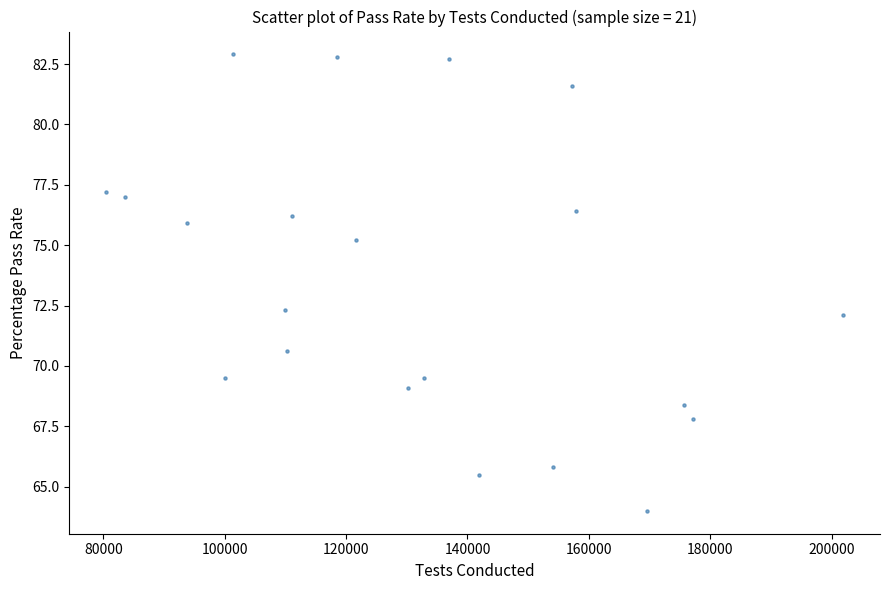

What is the range of Y values (max minus min)?

18.9